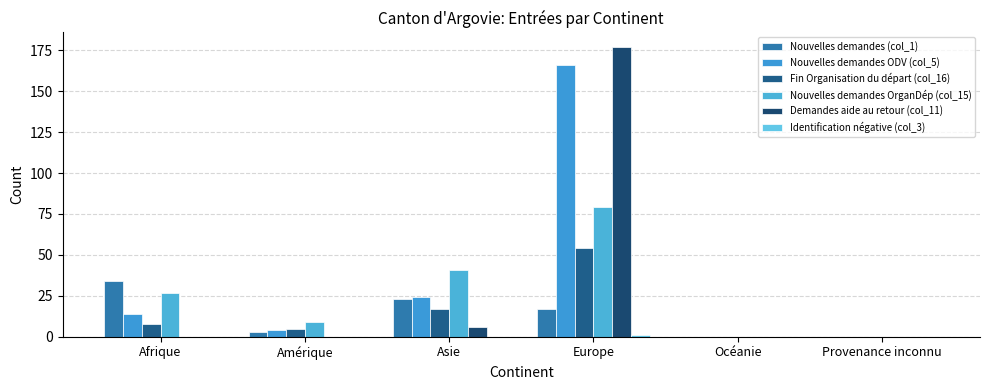

How many distinct data groups are displayed?

6